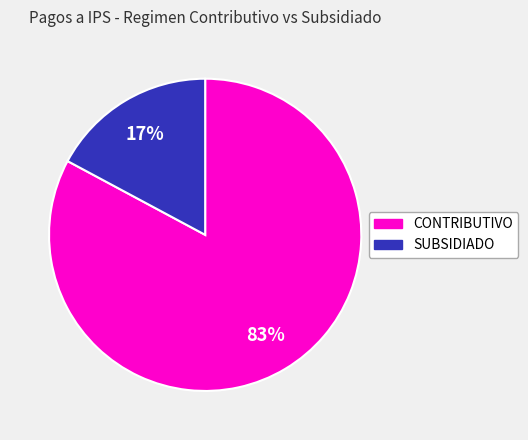

Which category accounts for the majority?

CONTRIBUTIVO